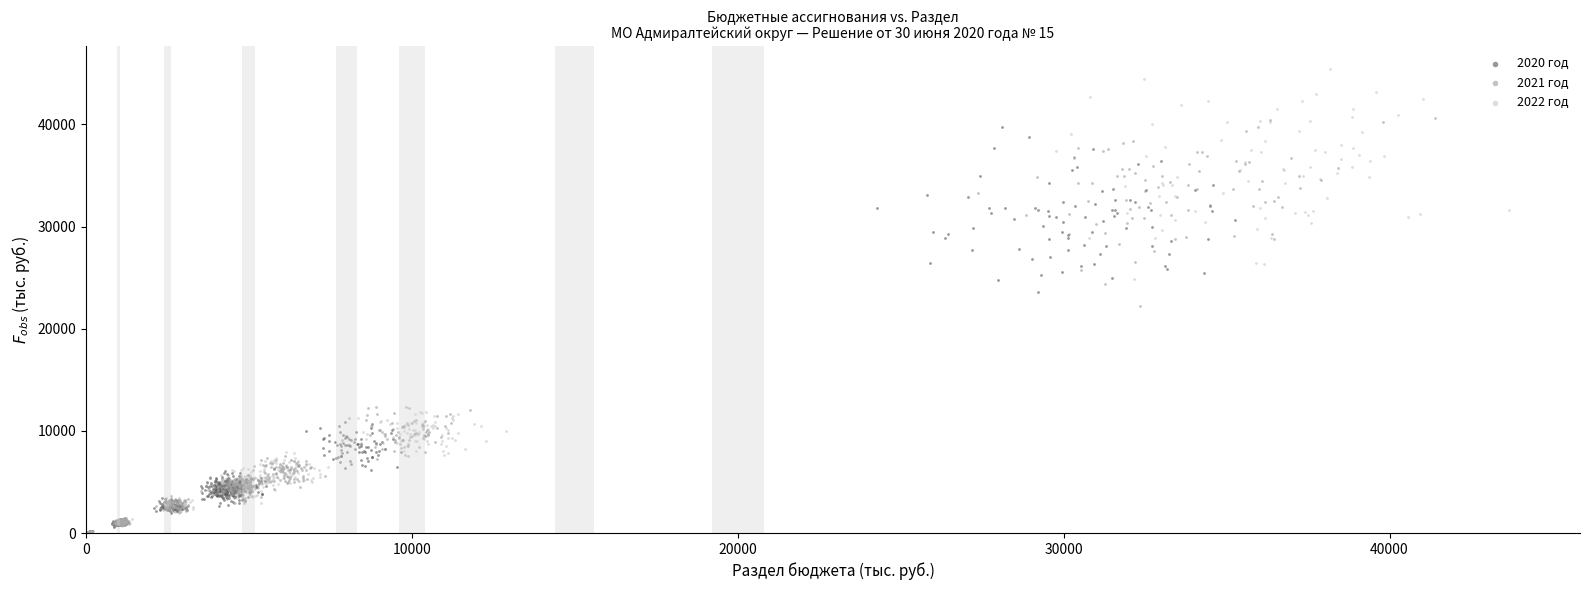

Which series reaches the maximum Y coordinate?

2022 год